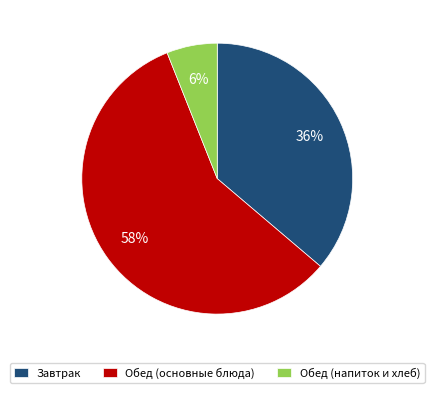

Does Обед (напиток и хлеб) represent more than half of the total?

No